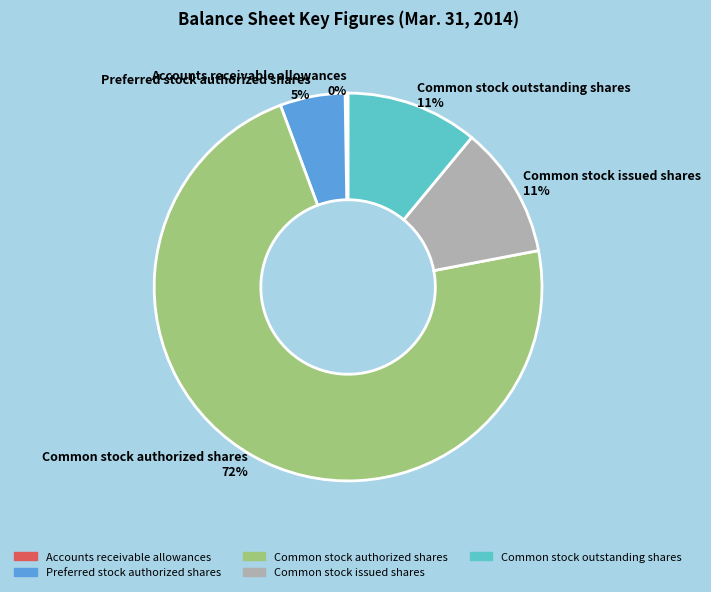

What is the largest slice in the pie chart?

Common stock authorized shares